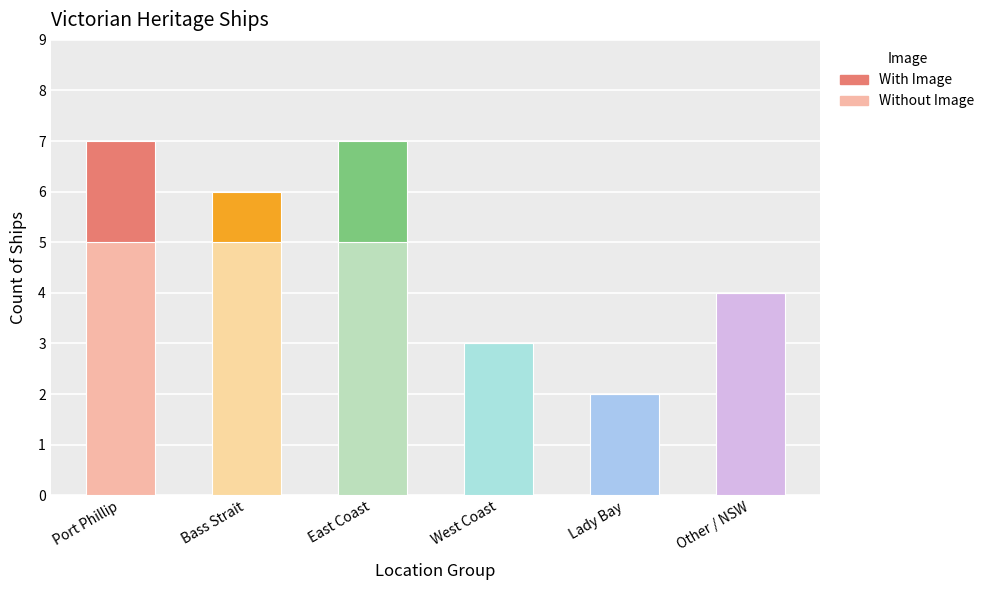

What is the highest value of the Without Image series?

5